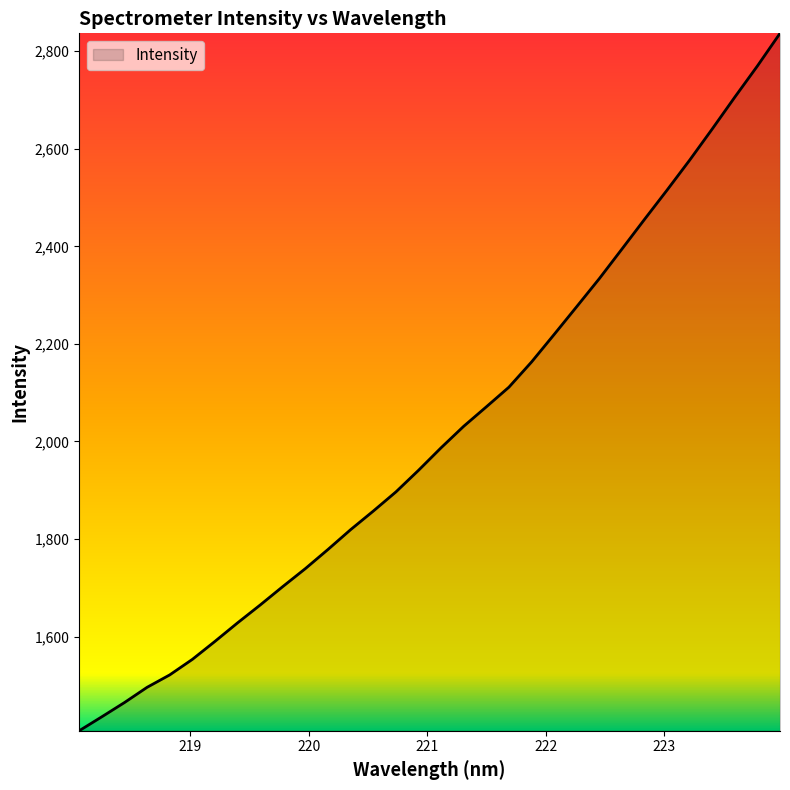

What is the smallest value displayed?

1407.0